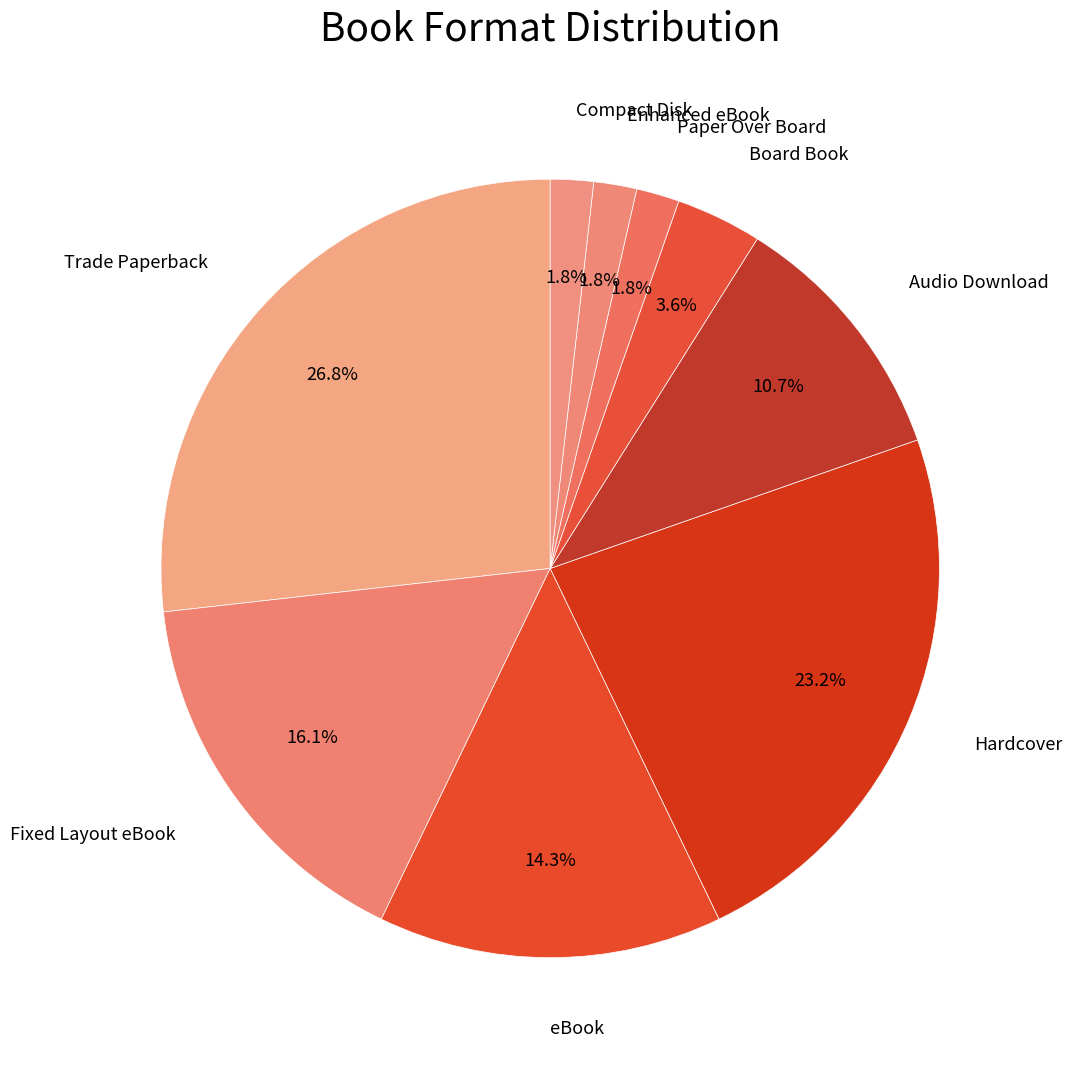

What percentage is NOT represented by Fixed Layout eBook?

83.9%